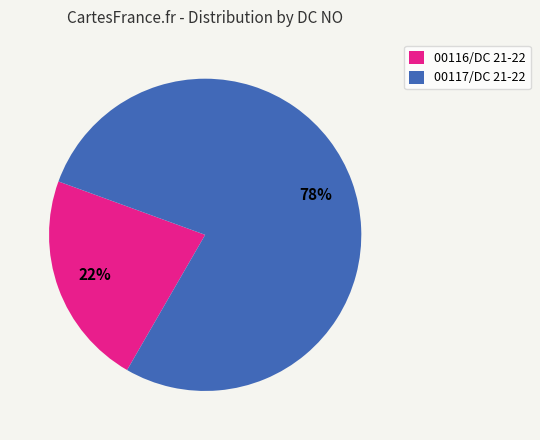

Rank the categories by value from highest to lowest.

00117/DC 21-22, 00116/DC 21-22